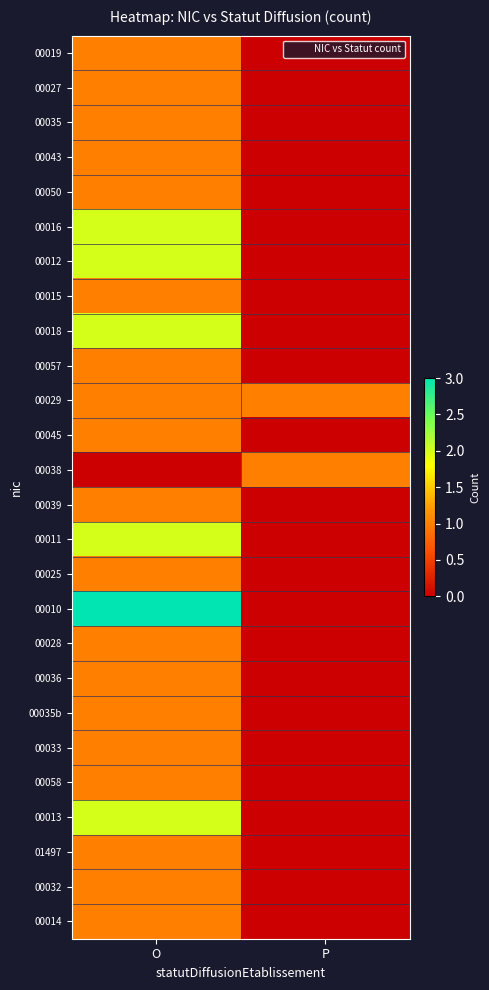

Rank the series by their maximum value, from lowest to highest.

00019, 00027, 00035, 00043, 00050, 00015, 00057, 00029, 00045, 00038, 00039, 00025, 00028, 00036, 00035b, 00033, 00058, 01497, 00032, 00014, 00016, 00012, 00018, 00011, 00013, 00010